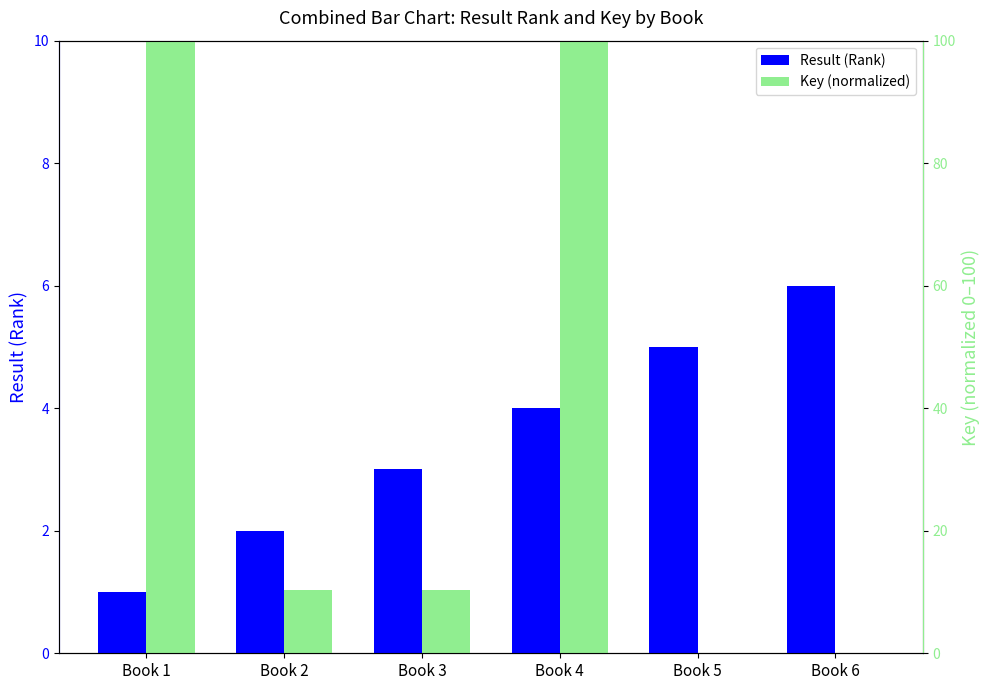

At how many categories does at least one series exceed 98?

2